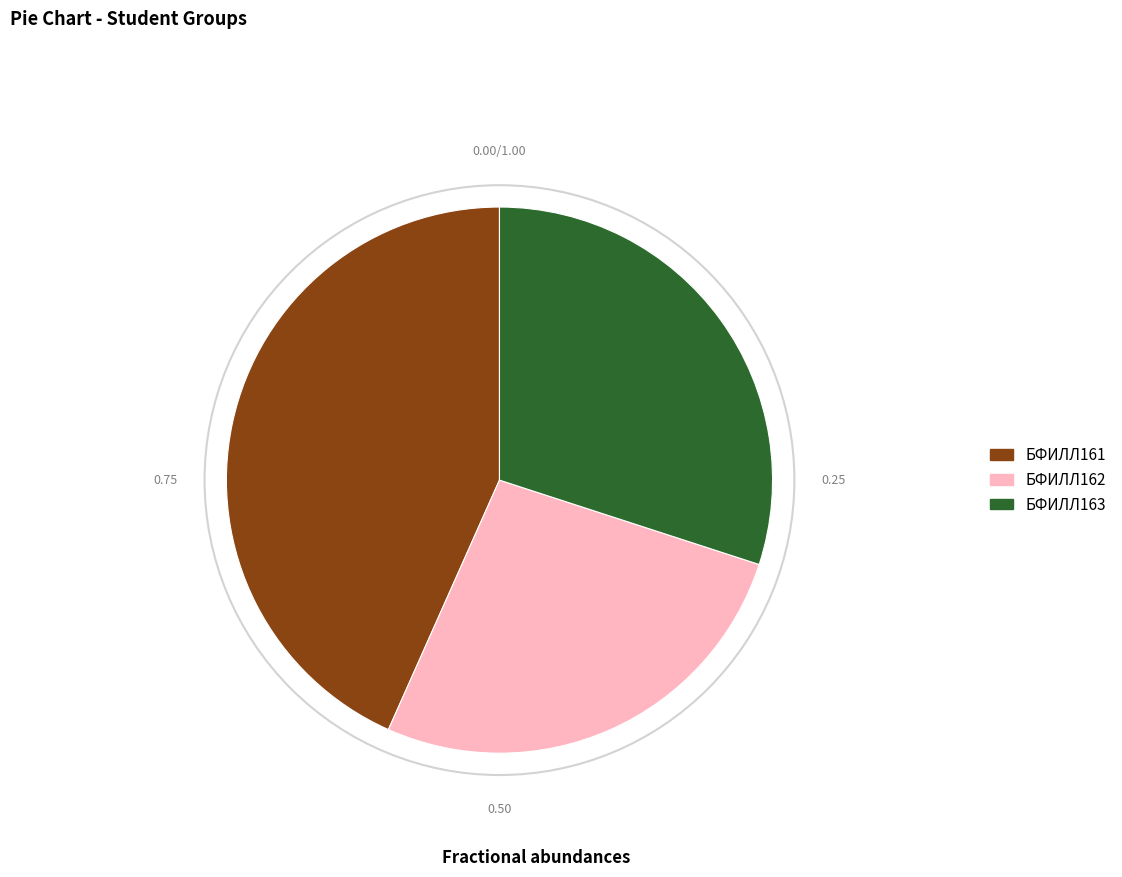

Between БФИЛЛ162 and БФИЛЛ163, which is larger?

БФИЛЛ163